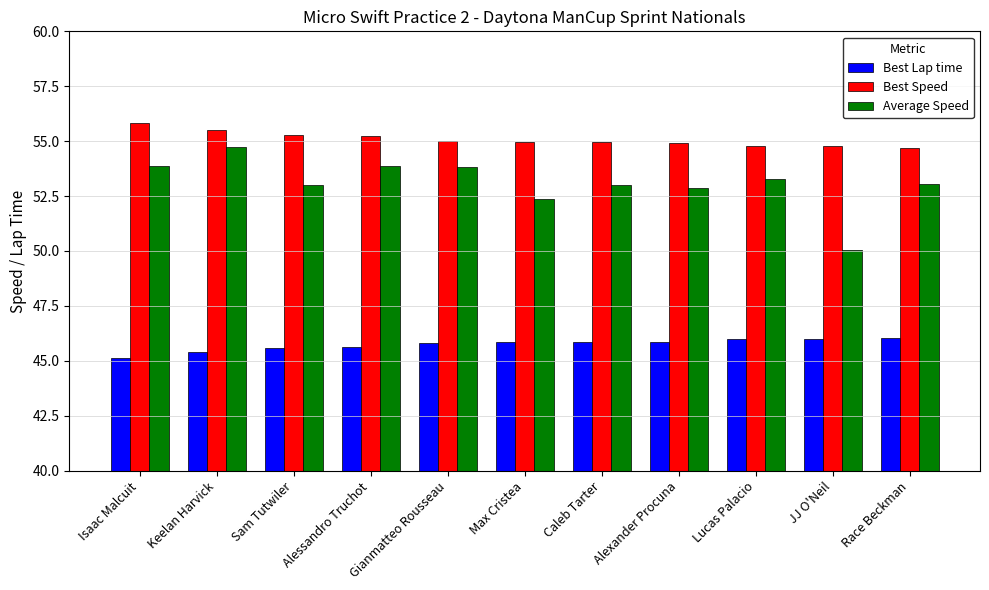

What is the label of the 5th bar from the left?

Gianmatteo Rousseau